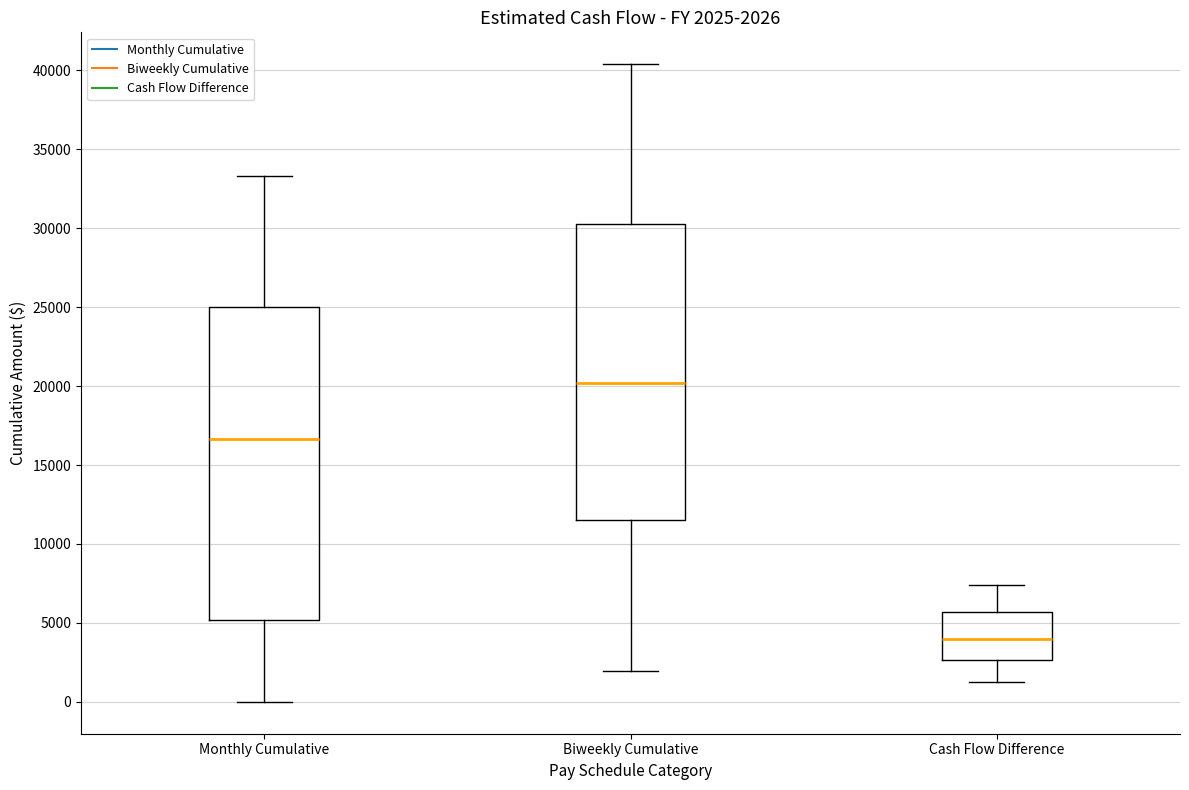

Which box is the tallest, from its lower edge to its upper edge?

Monthly Cumulative